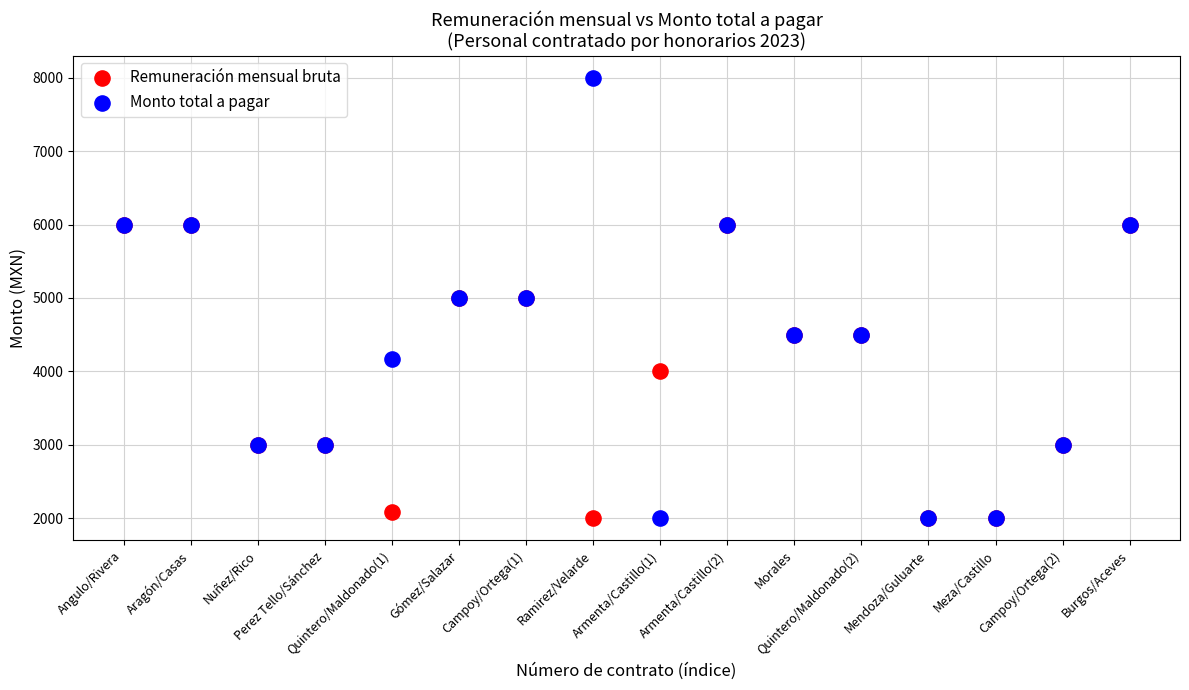

Which series reaches the maximum Y coordinate?

Monto total a pagar